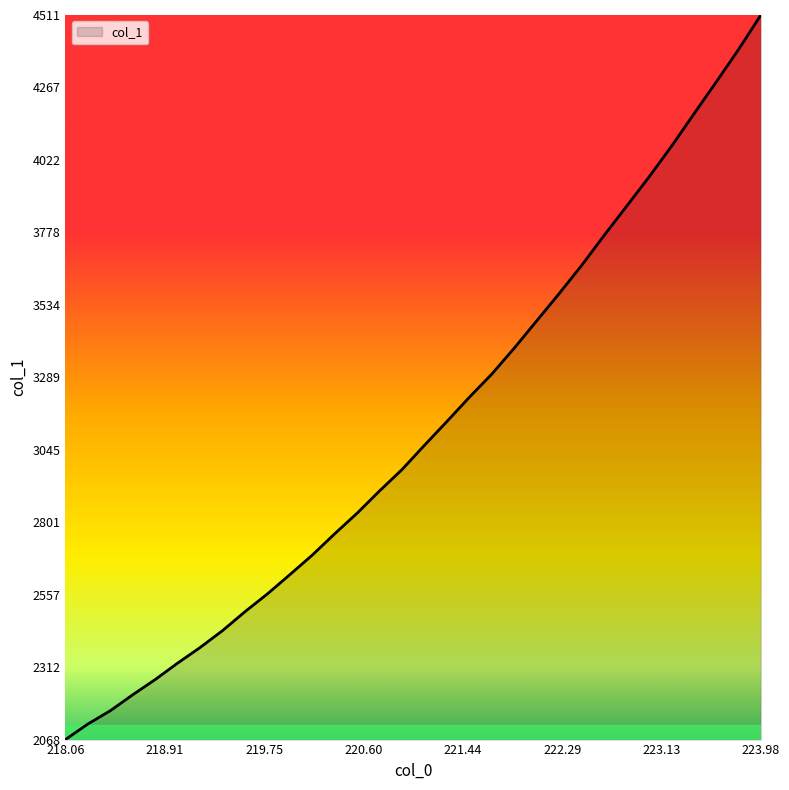

What is the minimum value shown in the chart?

2067.9